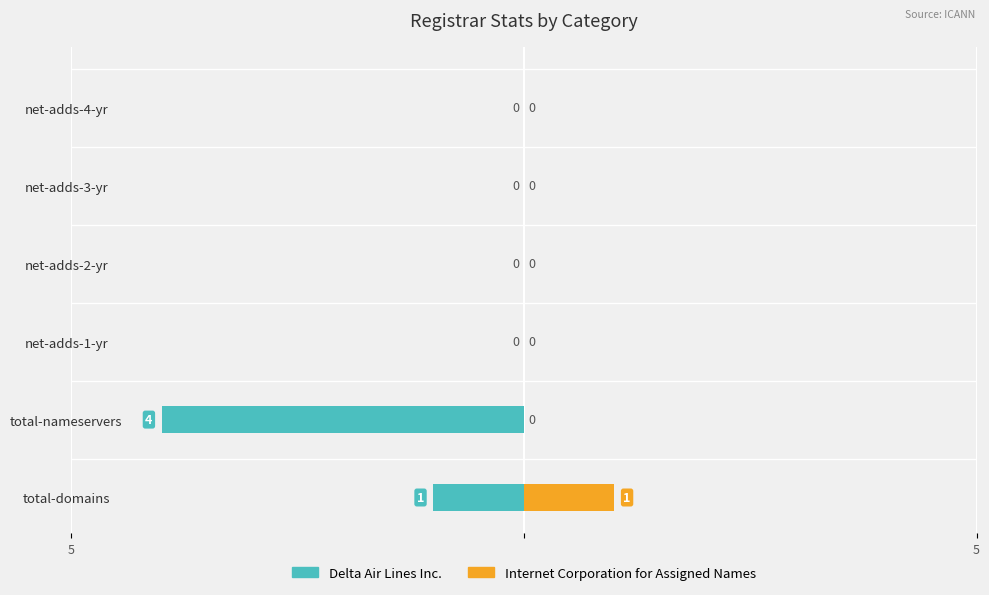

At net-adds-3-yr, list the series in order from smallest to largest.

Delta Air Lines Inc., Internet Corporation for Assigned Names